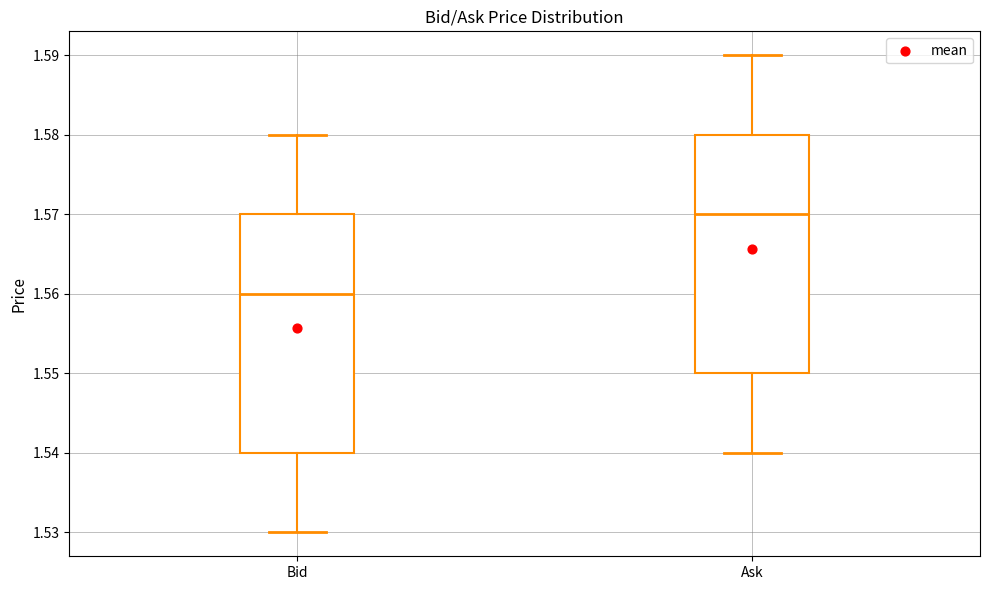

Reading left to right, transcribe this box plot: for each box, give where its median line is, the range the box spans, and where its two whiskers end, as read against the y-axis. The values are not printed on the chart, so give them approximately, as read against the axis.

Bid: median 1.56, box 1.54 to 1.57, whiskers 1.53 to 1.58
Ask: median 1.57, box 1.55 to 1.58, whiskers 1.54 to 1.59